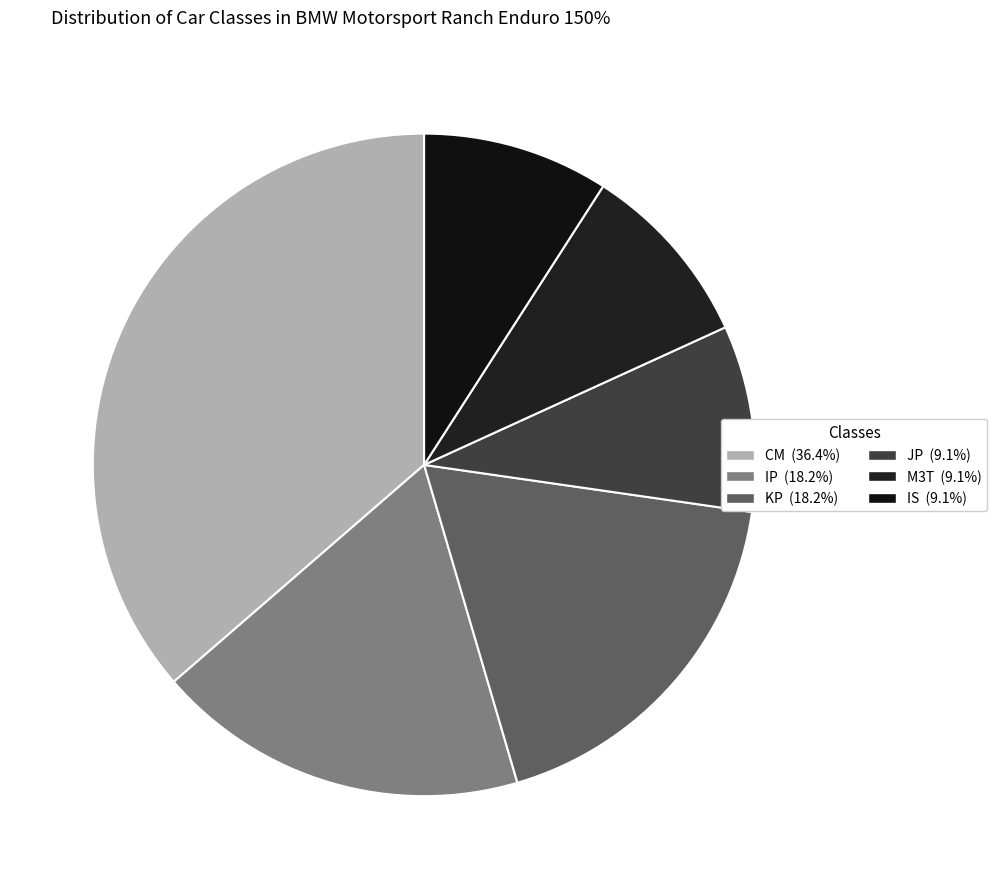

Between M3T and KP, which is larger?

KP